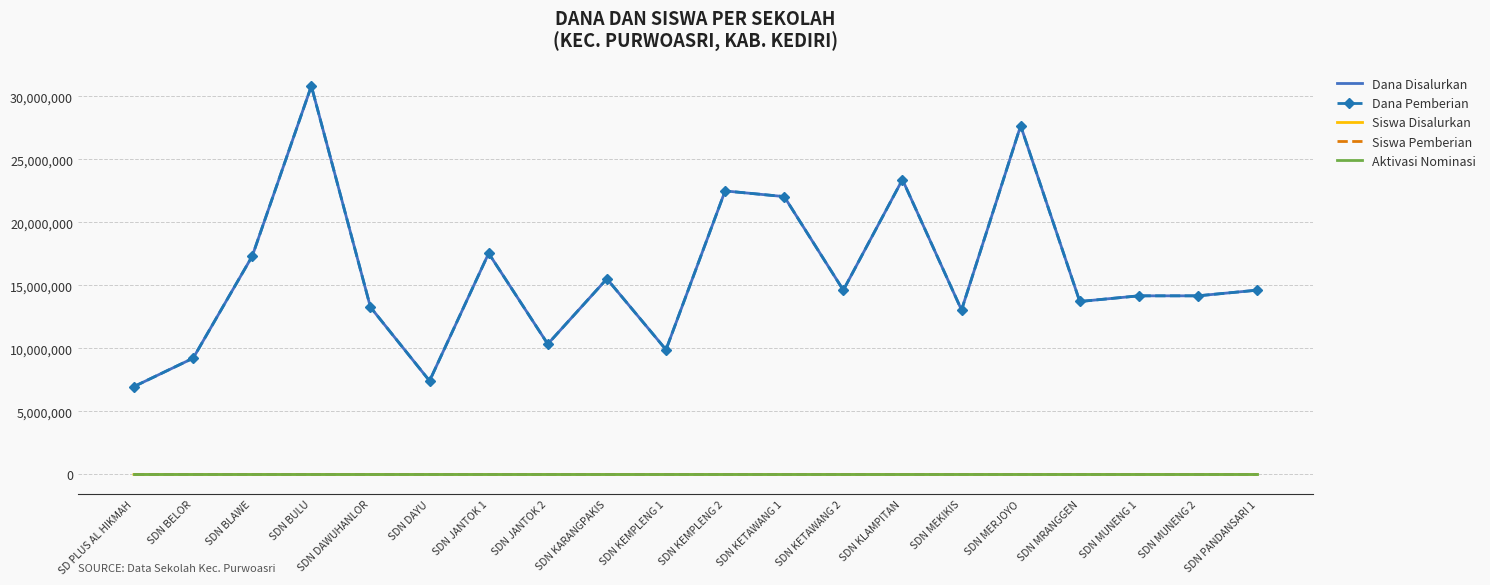

What is the approximate value of Siswa Pemberian at SDN KETAWANG 1, to the nearest 5?

50